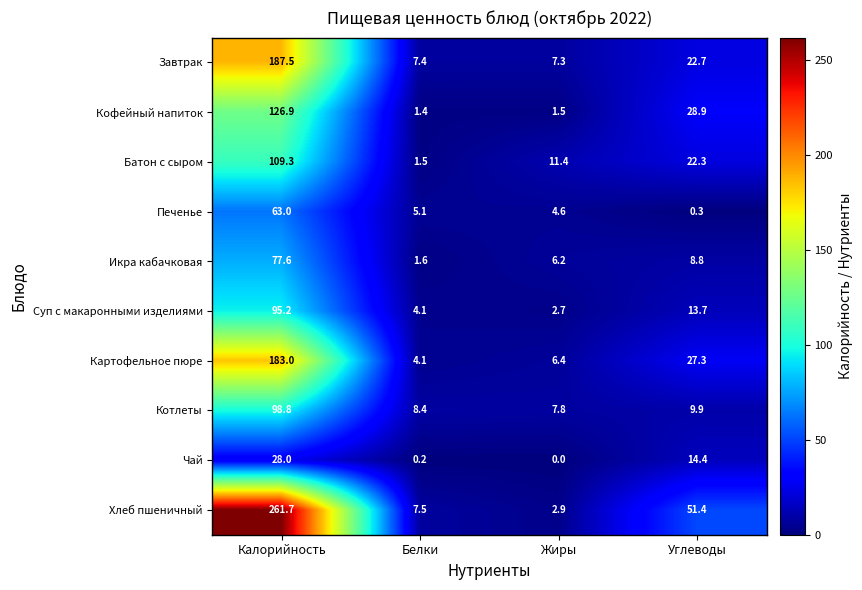

Between Калорийность and Углеводы, which series saw the biggest shift?

Хлеб пшеничный